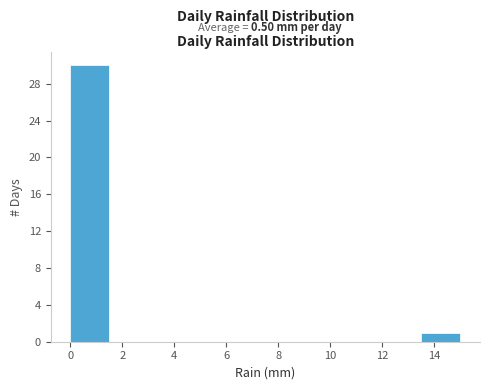

Reading left to right, list every bar in this chart as the range it spans on the x-axis followed by its height. Neither the bar edges nor the heights are printed on the chart, so give them approximately, as read against the axes.

0.0 to 1.5: 30
1.5 to 3.0: 0
3.0 to 4.5: 0
4.5 to 6.0: 0
6.0 to 7.5: 0
7.5 to 9.0: 0
9.0 to 10.5: 0
10.5 to 12.0: 0
12.0 to 13.5: 0
13.5 to 15.0: 1